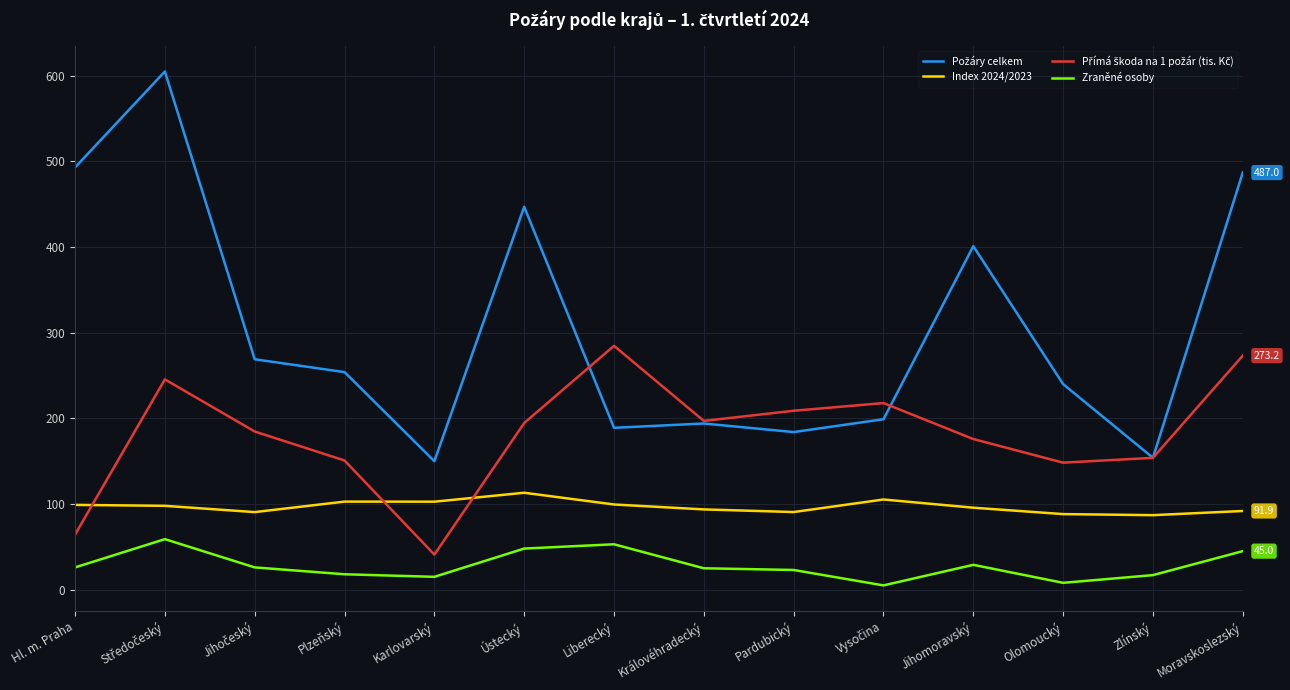

How many lines are shown in the chart?

4